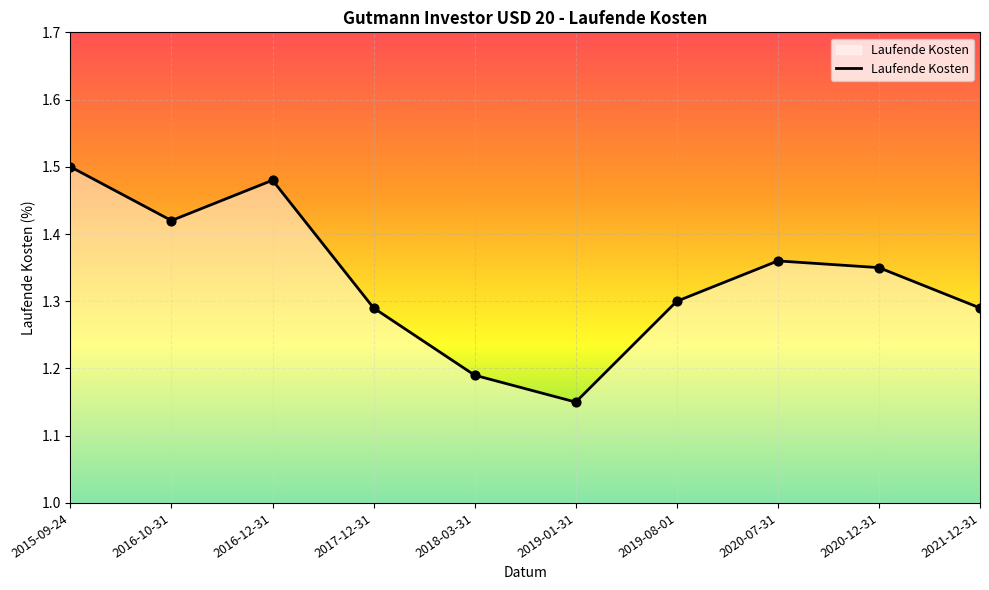

What is the ratio of the value at 2016-10-31 to the value at 2015-09-24?

0.9